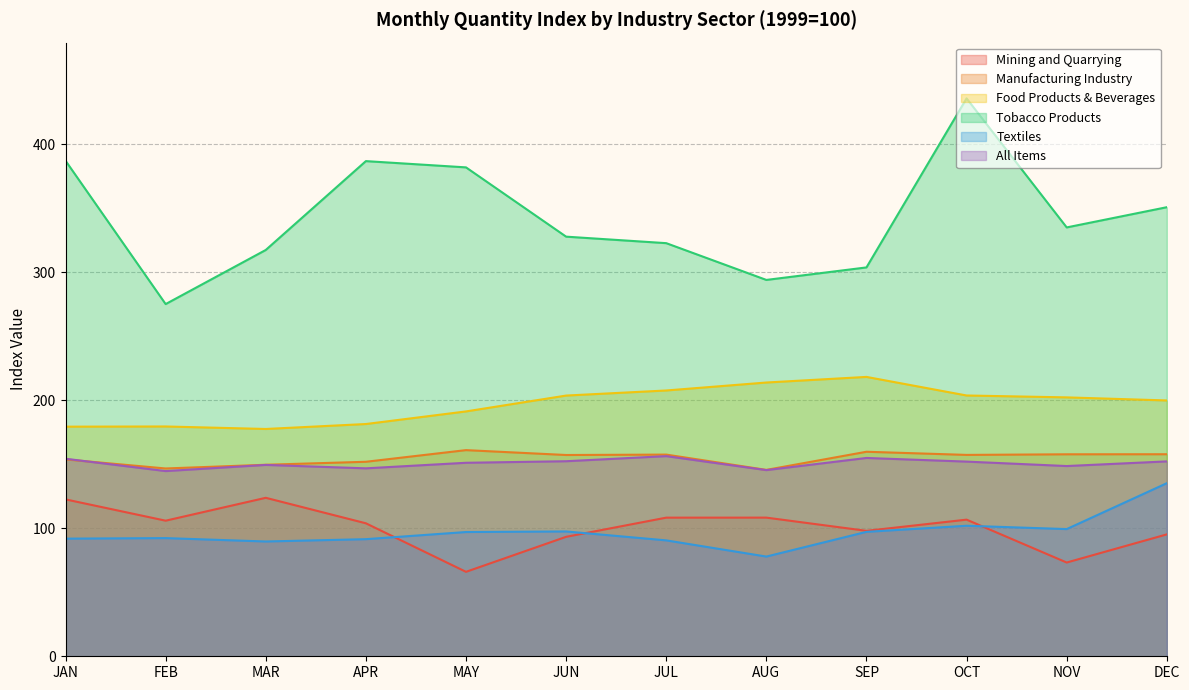

Is the value of Mining and Quarrying at FEB greater than the value of Tobacco Products at SEP?

No